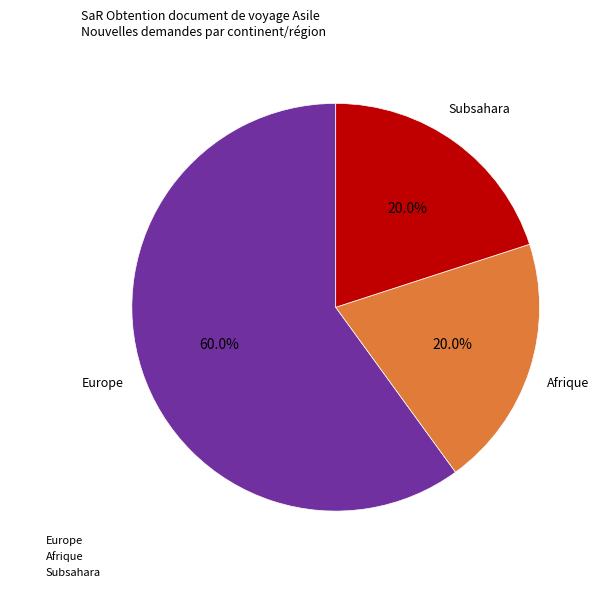

Which category has the biggest portion of the pie?

Europe